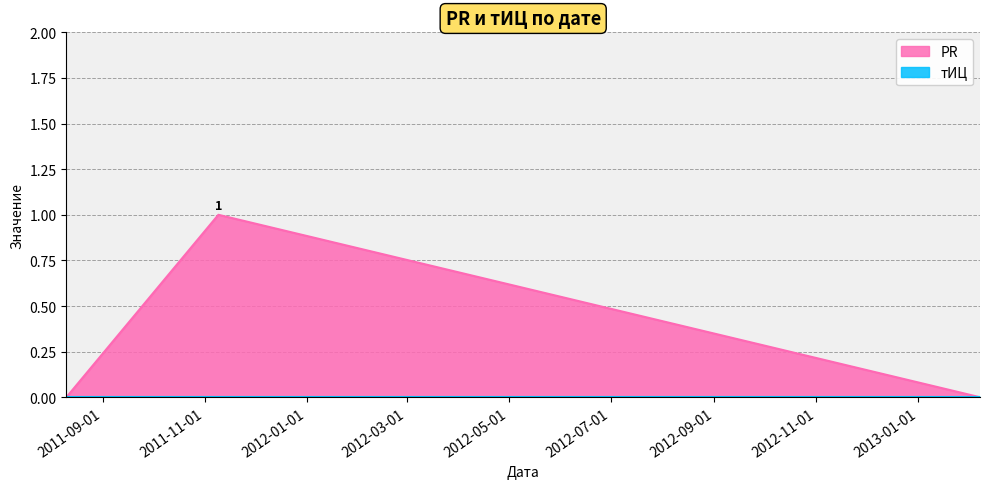

What is the label of the 3rd point from the left?

2013-02-07